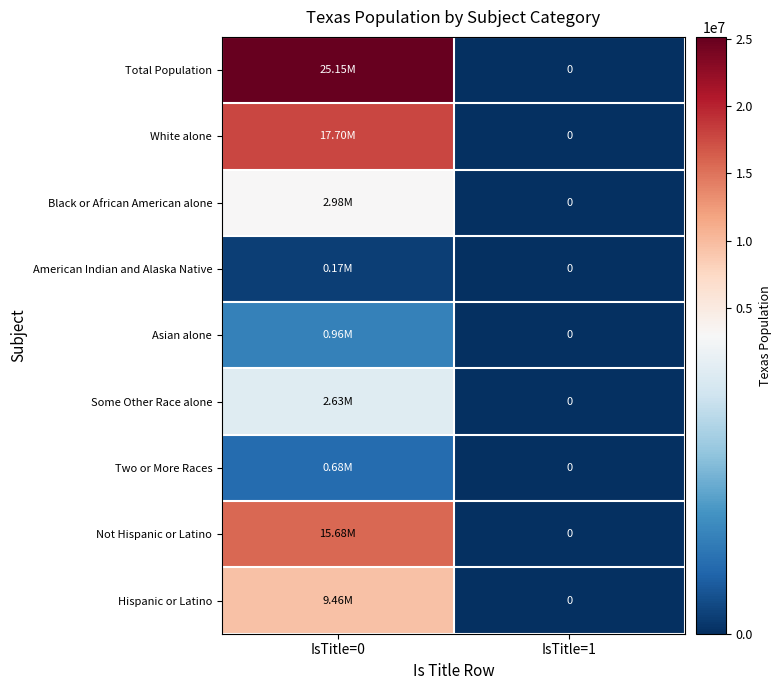

Which series changed the most between IsTitle=0 and IsTitle=1?

Total Population